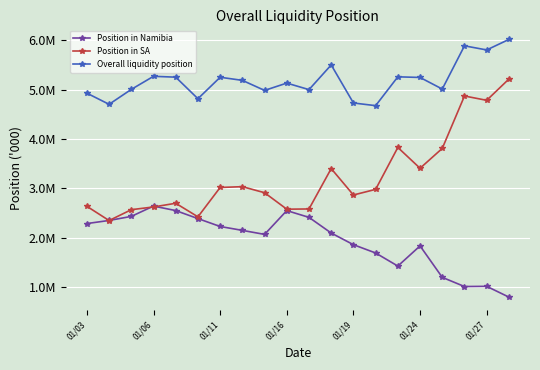

What are all the series names shown in the legend?

Position in Namibia, Position in SA, Overall liquidity position